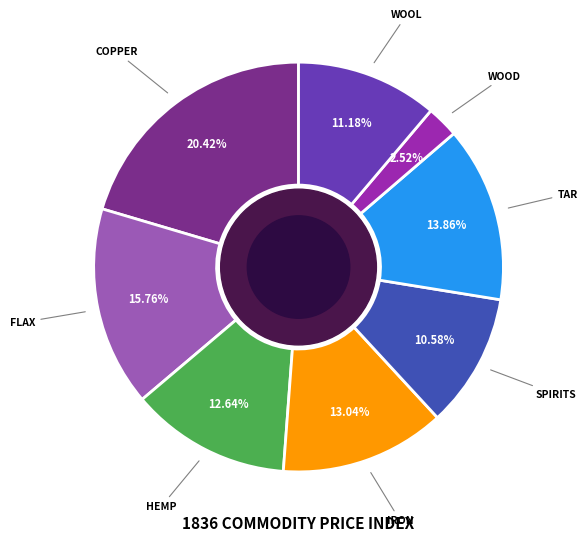

Does any single category account for the majority?

No